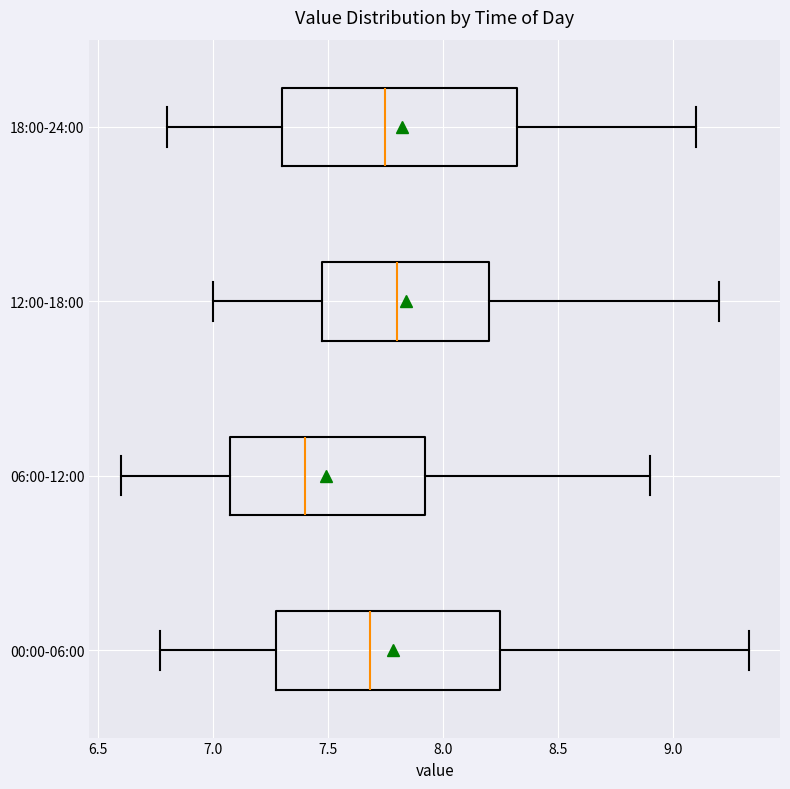

Reading bottom to top, transcribe this box plot: for each box, give where its median line is, the range the box spans, and where its two whiskers end, as read against the x-axis. The values are not printed on the chart, so give them approximately, as read against the axis.

00:00-06:00: median 7.70, box 7.30 to 8.25, whiskers 6.75 to 9.35
06:00-12:00: median 7.40, box 7.10 to 7.95, whiskers 6.60 to 8.90
12:00-18:00: median 7.80, box 7.50 to 8.20, whiskers 7.00 to 9.20
18:00-24:00: median 7.75, box 7.30 to 8.35, whiskers 6.80 to 9.10